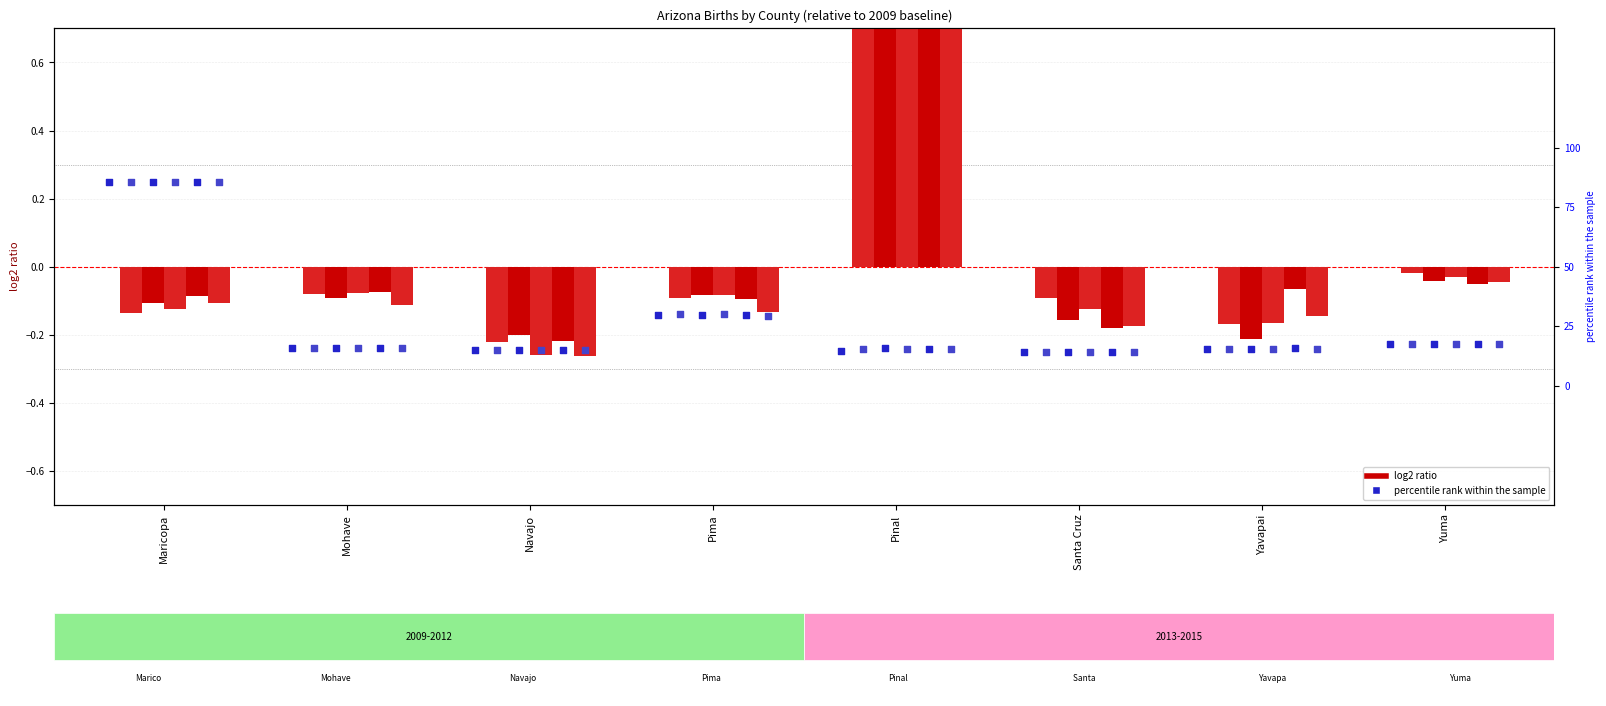

At which category is the sum across all series the highest?

Maricopa